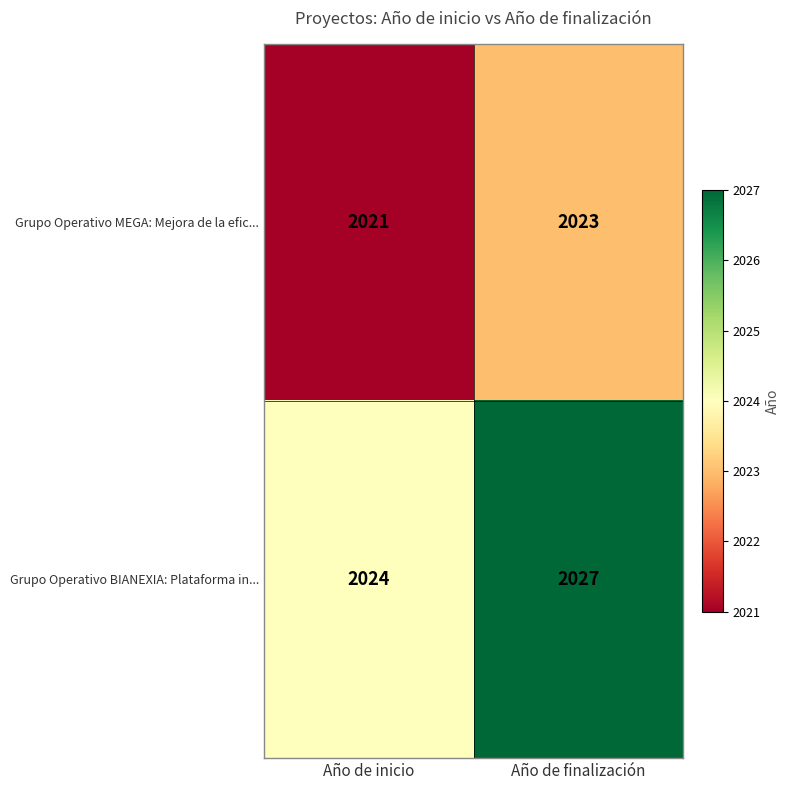

Reading left to right, what are all the values shown in this chart?

Grupo Operativo MEGA: Mejora de la efic...: Año de inicio=2021	Año de finalización=2023
Grupo Operativo BIANEXIA: Plataforma in...: Año de inicio=2024	Año de finalización=2027